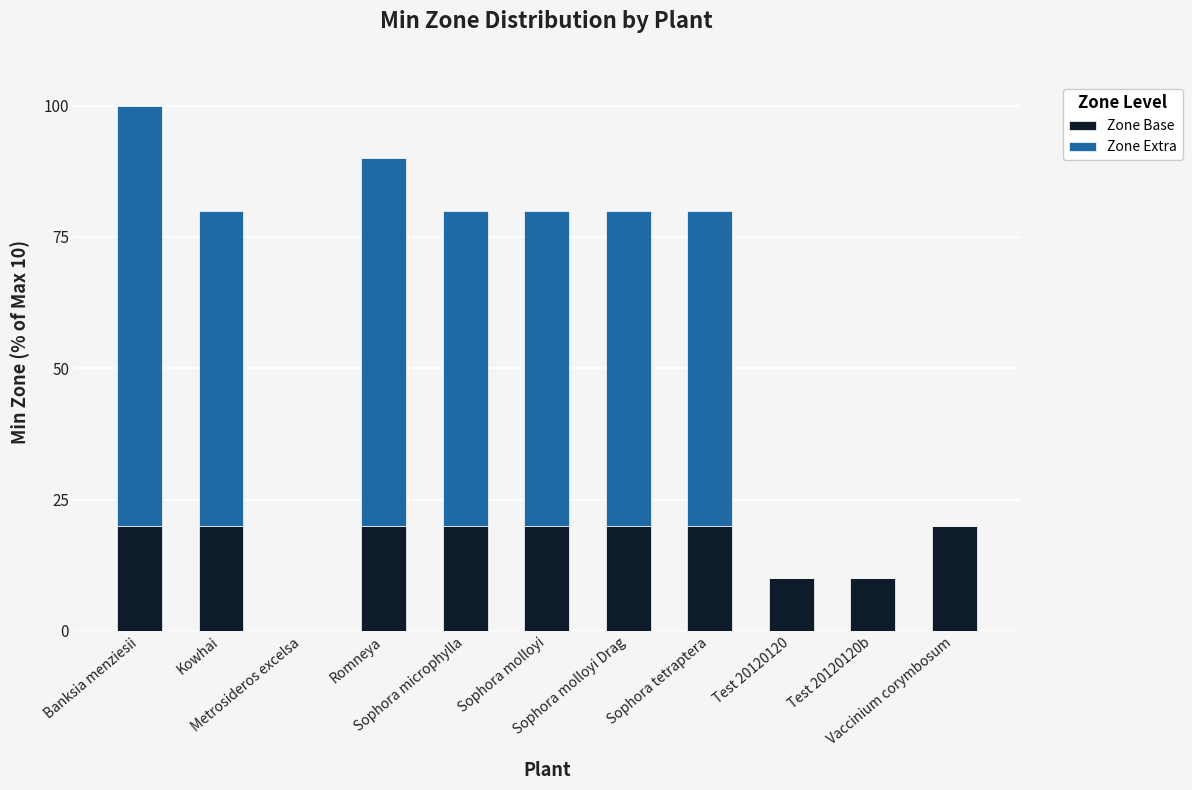

How many positive values does the Zone Base series have?

10